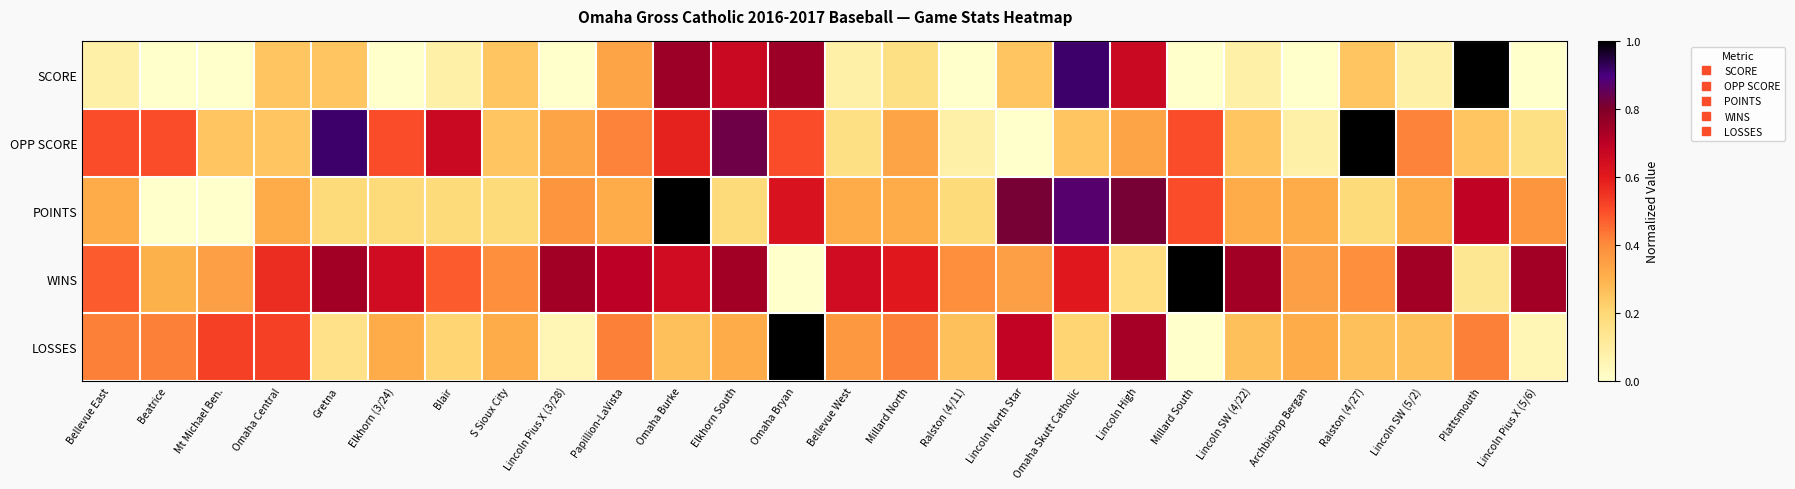

Between Omaha Central and Blair, which series saw the biggest shift?

OPP SCORE